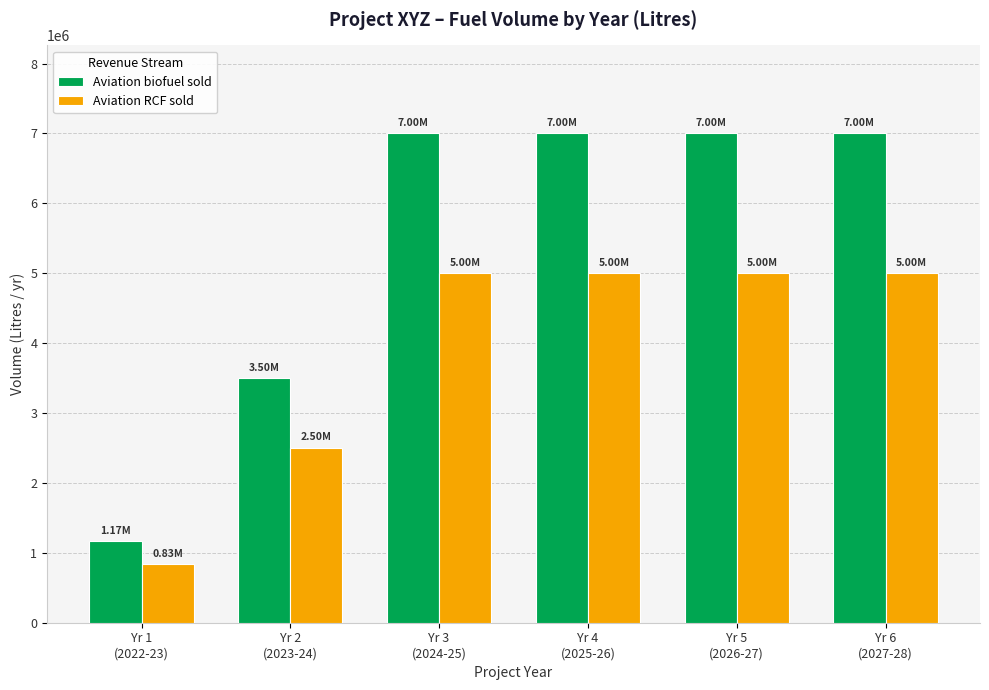

How many bars are there in each group?

2